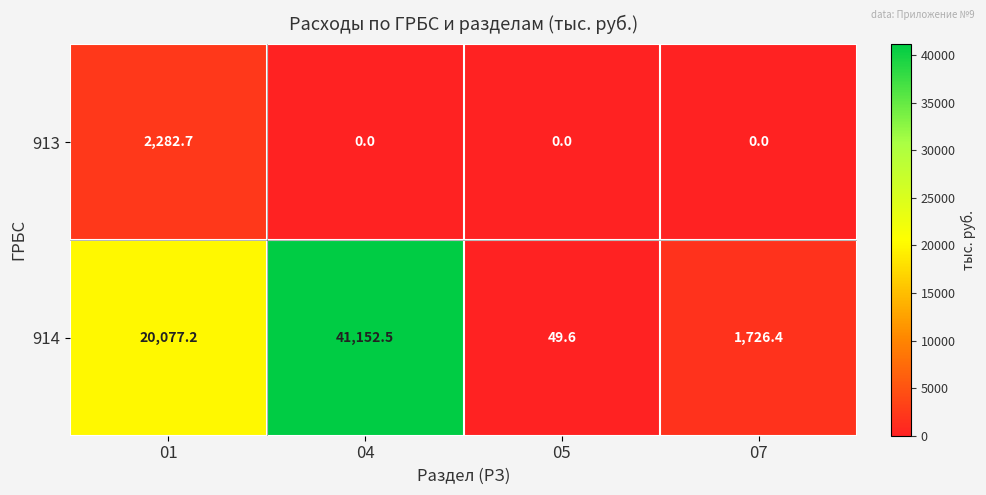

The value of 914 at 05 is 49.6. True or false?

True